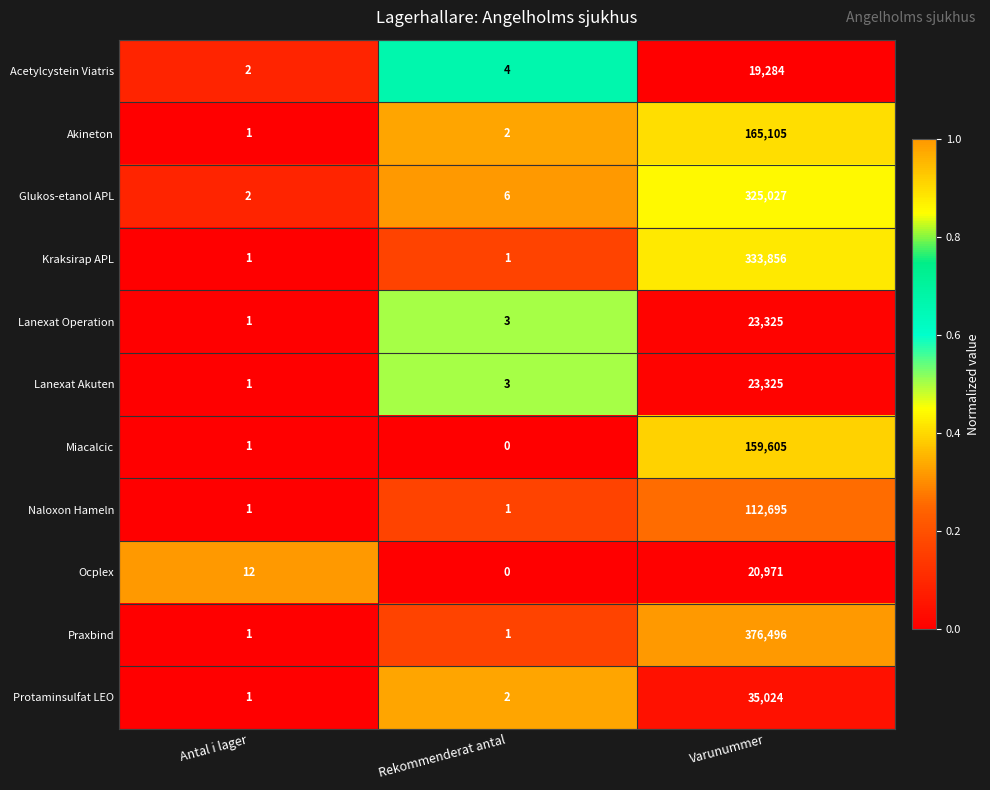

At which category is the sum across all series the highest?

Varunummer